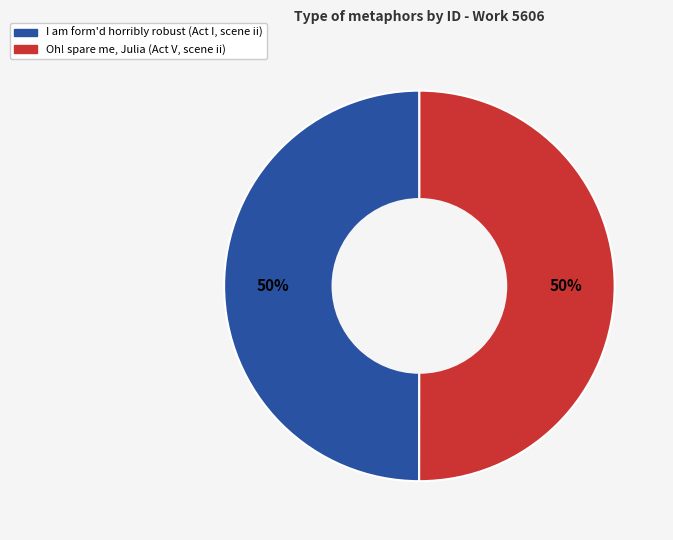

Do I am form'd horribly robust (Act I, scene ii) and Oh! spare me, Julia (Act V, scene ii) together represent more than half of the pie?

Yes